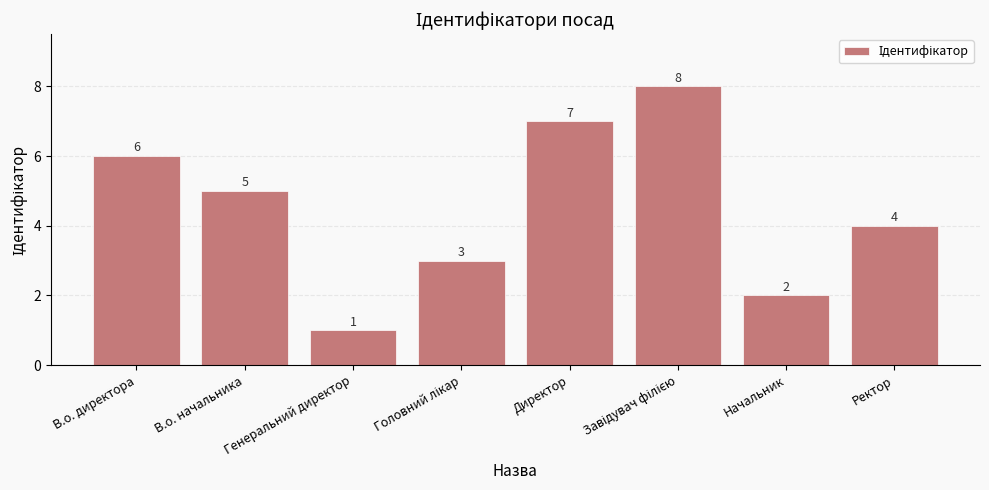

What position from the right is Директор?

4